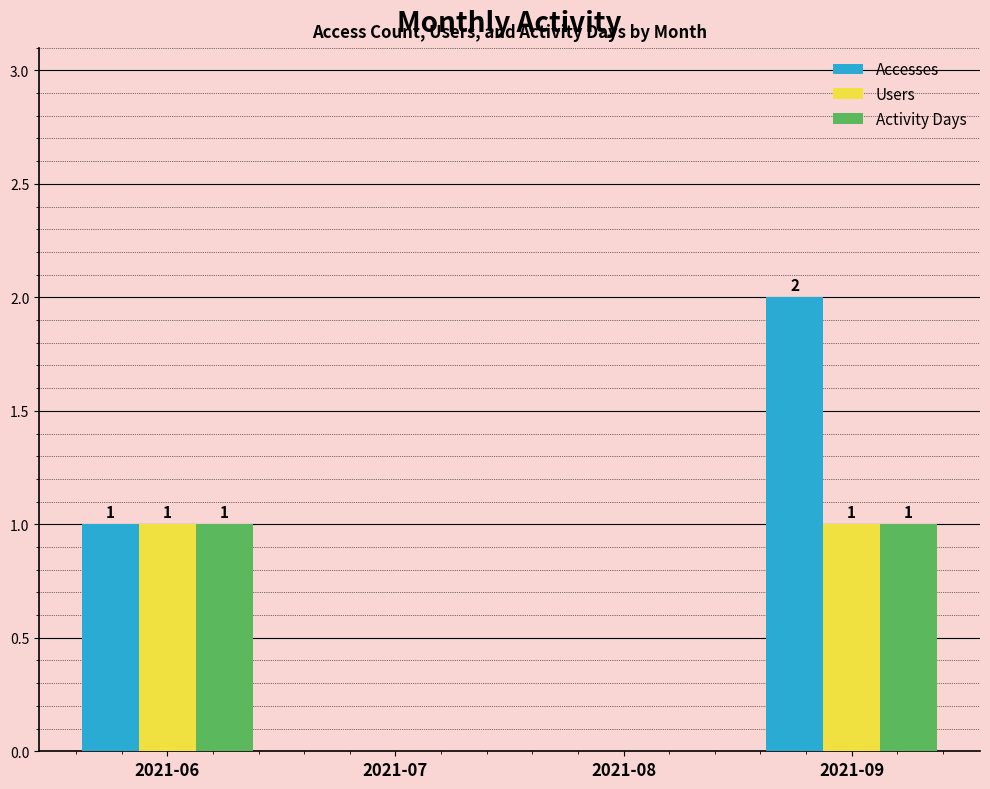

The Accesses series shows 1 at 2021-09. True or false?

False